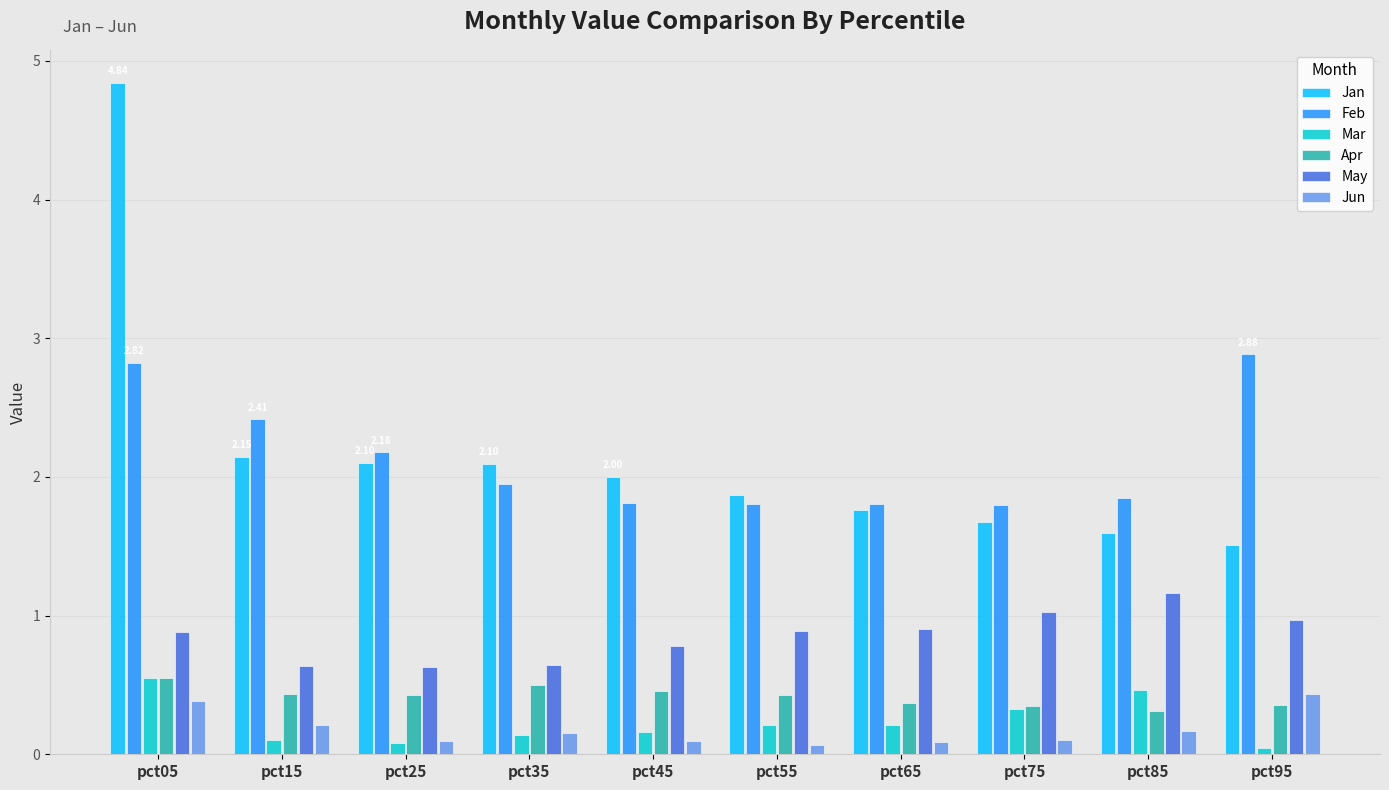

At which category is the sum across all series the highest?

pct05